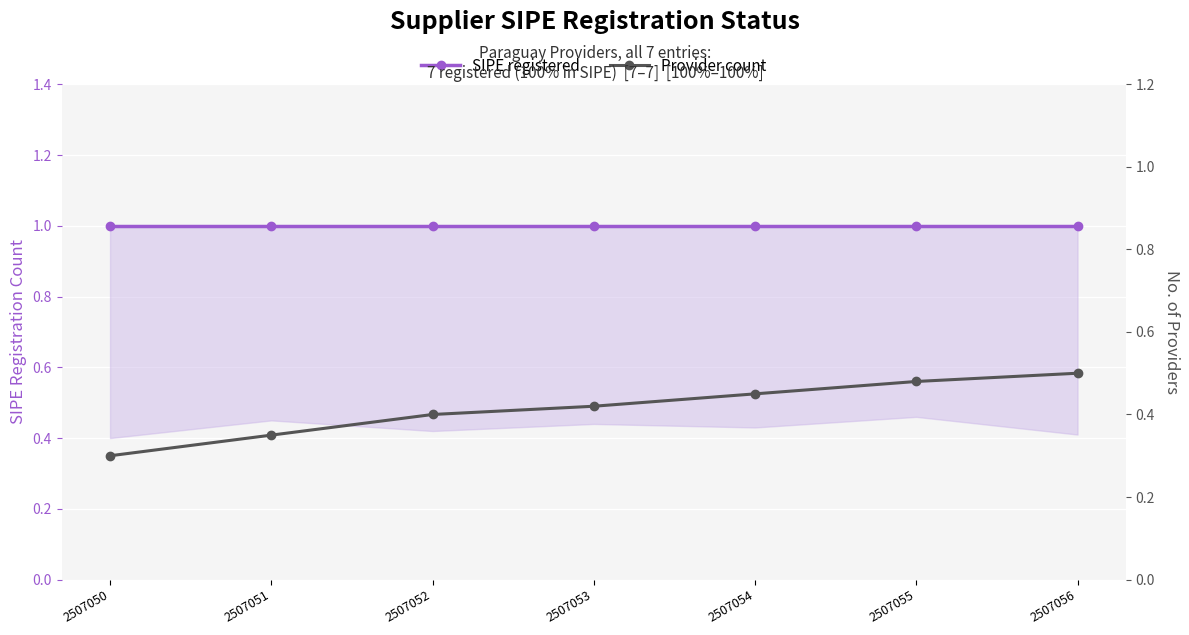

Rank the series at 2507056 from highest to lowest value.

SIPE registered, Provider count